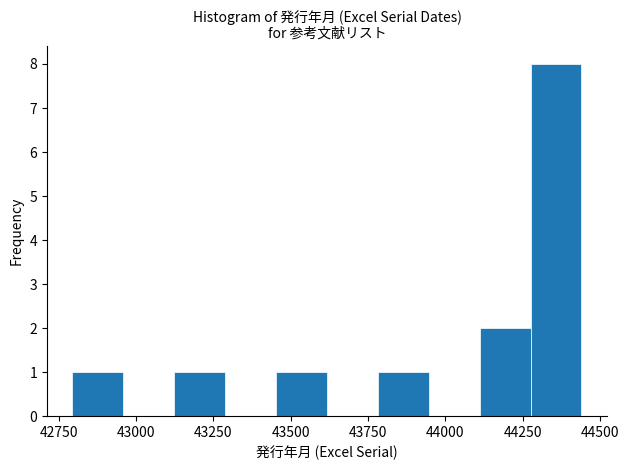

Around what value on the x-axis is the tallest bar? Give the approximate position of its centre, as read against the axis.

44350